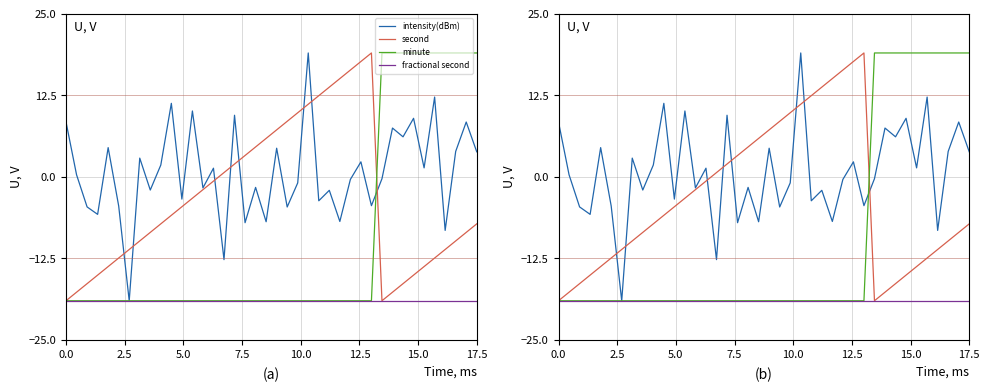

At how many categories does at least one series exceed 4?

27